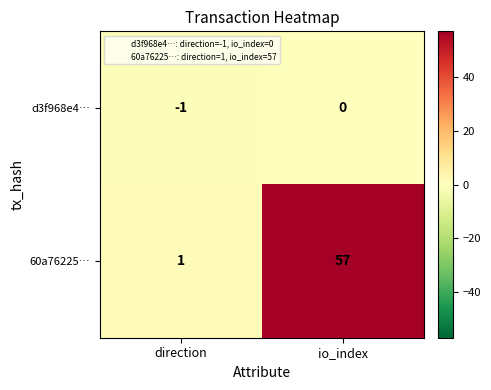

Is it true that d3f968e4… equals 0 at io_index?

True